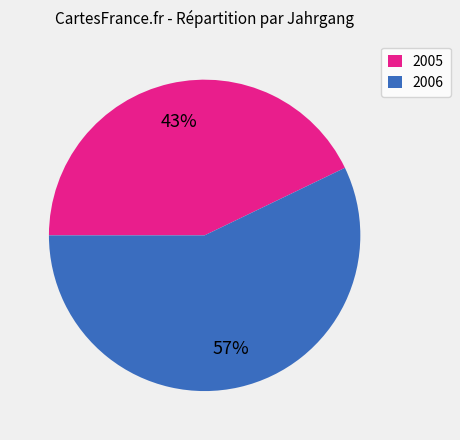

To the nearest percent, what is the combined percentage of 2006 and 2005?

100%